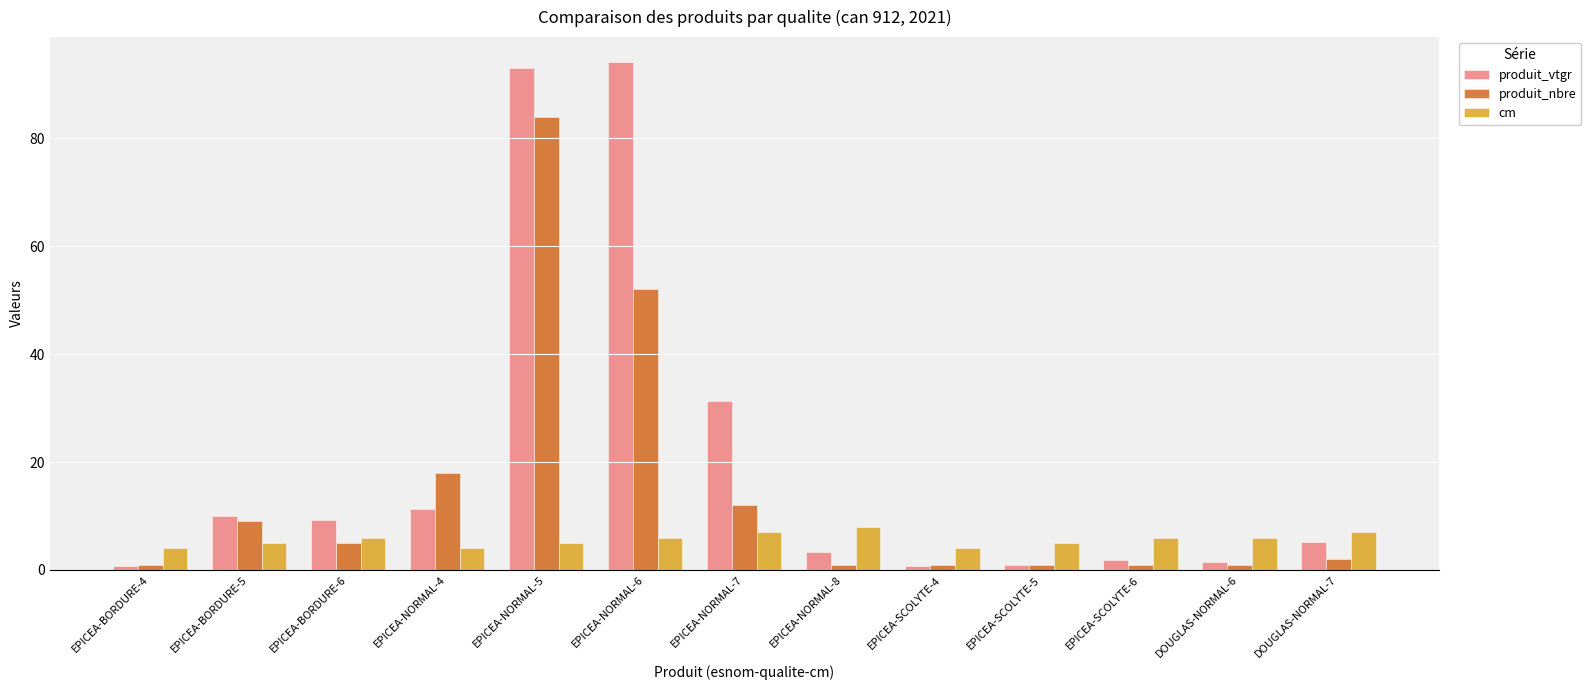

What position from the right is EPICEA-NORMAL-7?

7